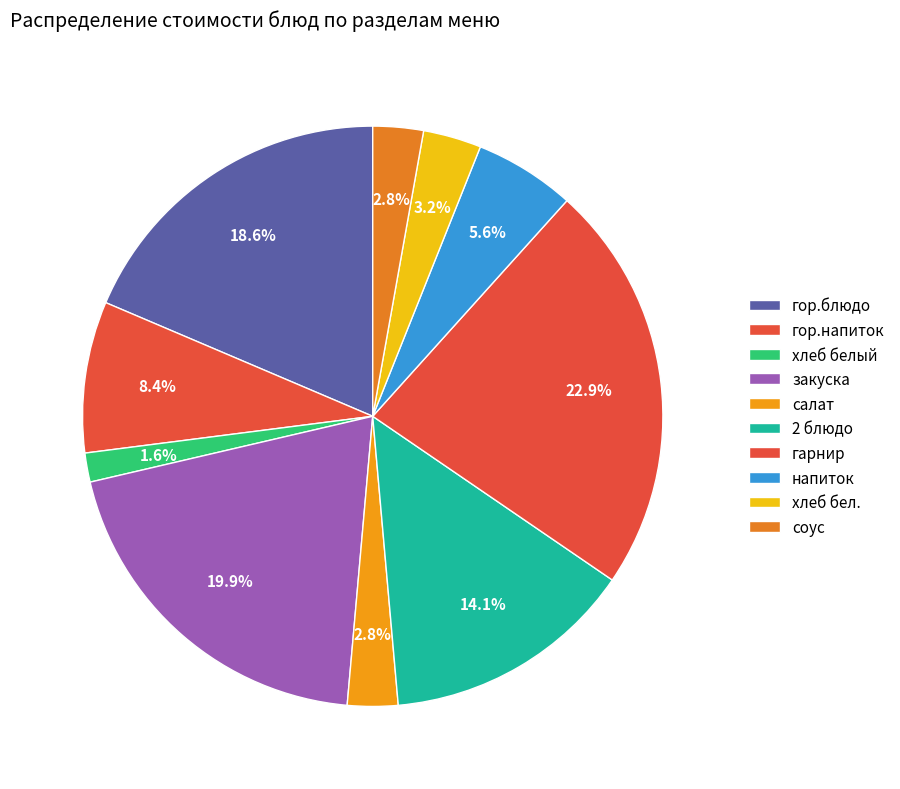

How many segments does this pie chart have?

10